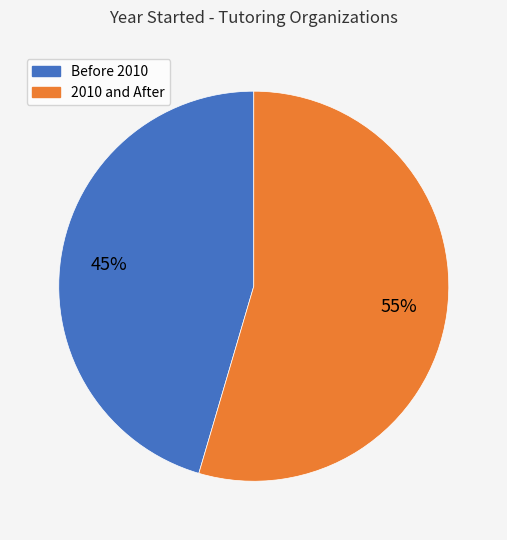

Is there any slice that represents more than half of the pie?

Yes